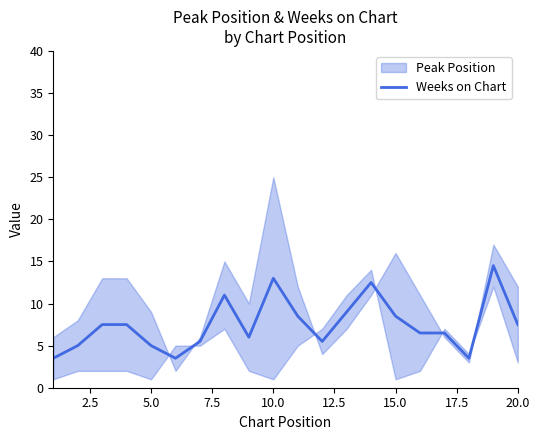

How many interior local peaks (higher than both neighbors) does the data have?

4